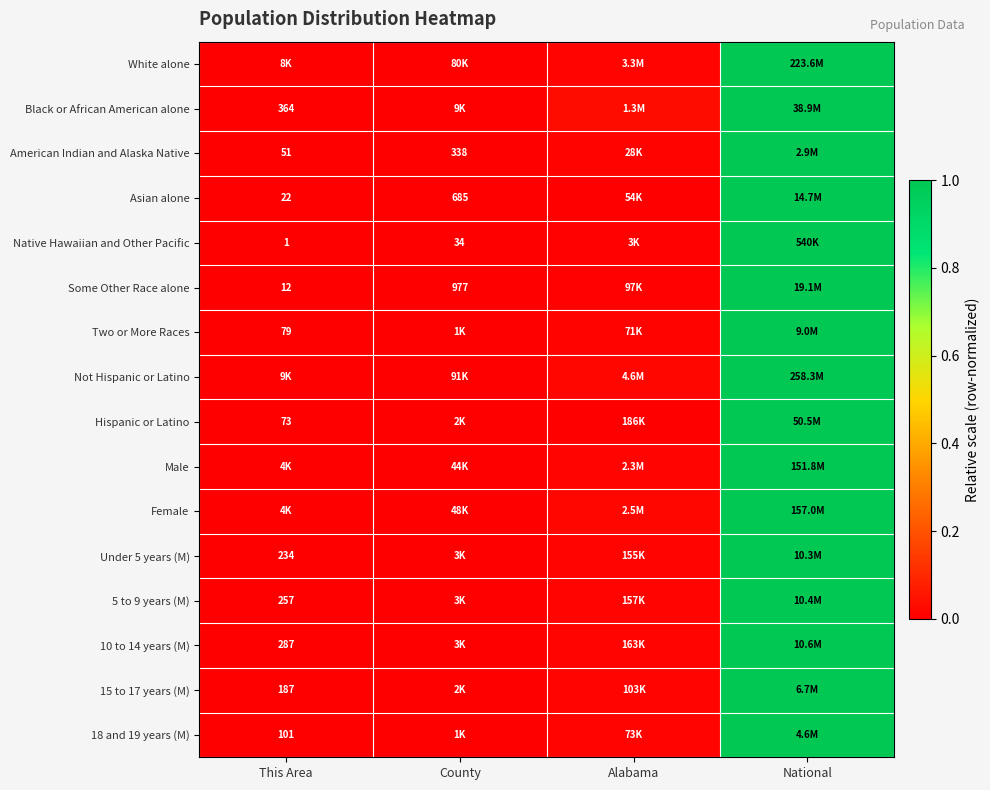

Which series has the widest spread of values?

White alone